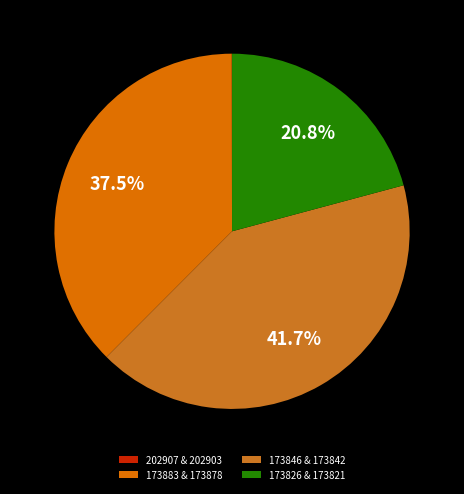

To the nearest percent, what is the difference between the largest and smallest slice percentages?

42%